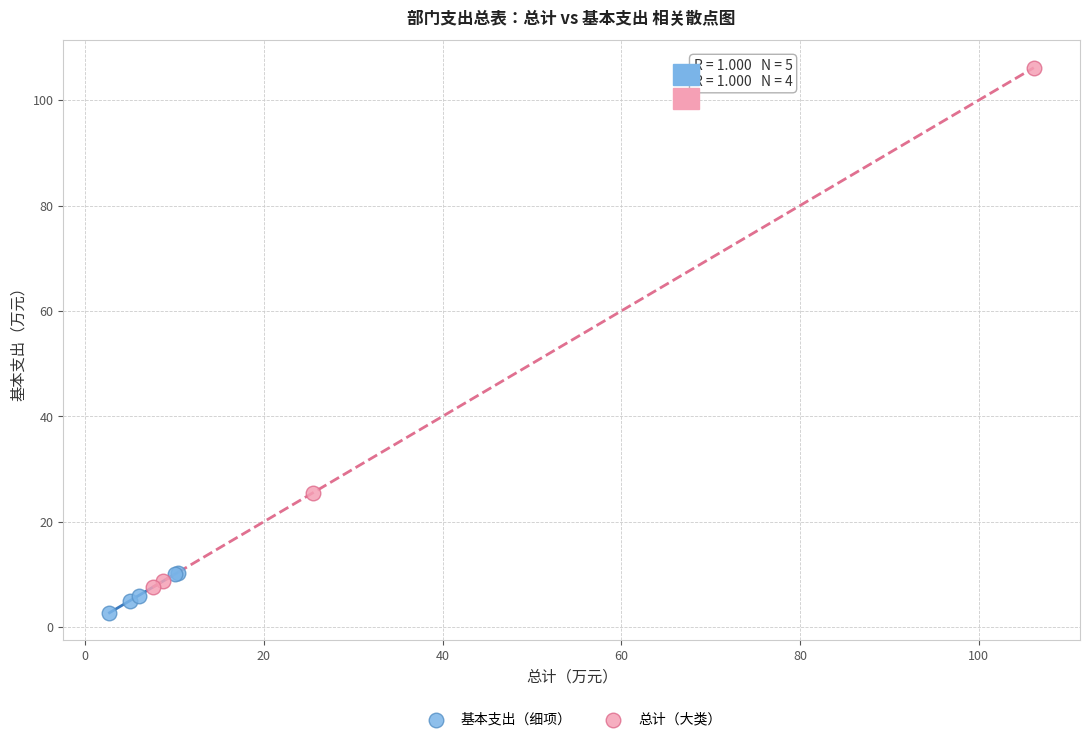

Which series reaches the minimum Y coordinate?

基本支出（细项）